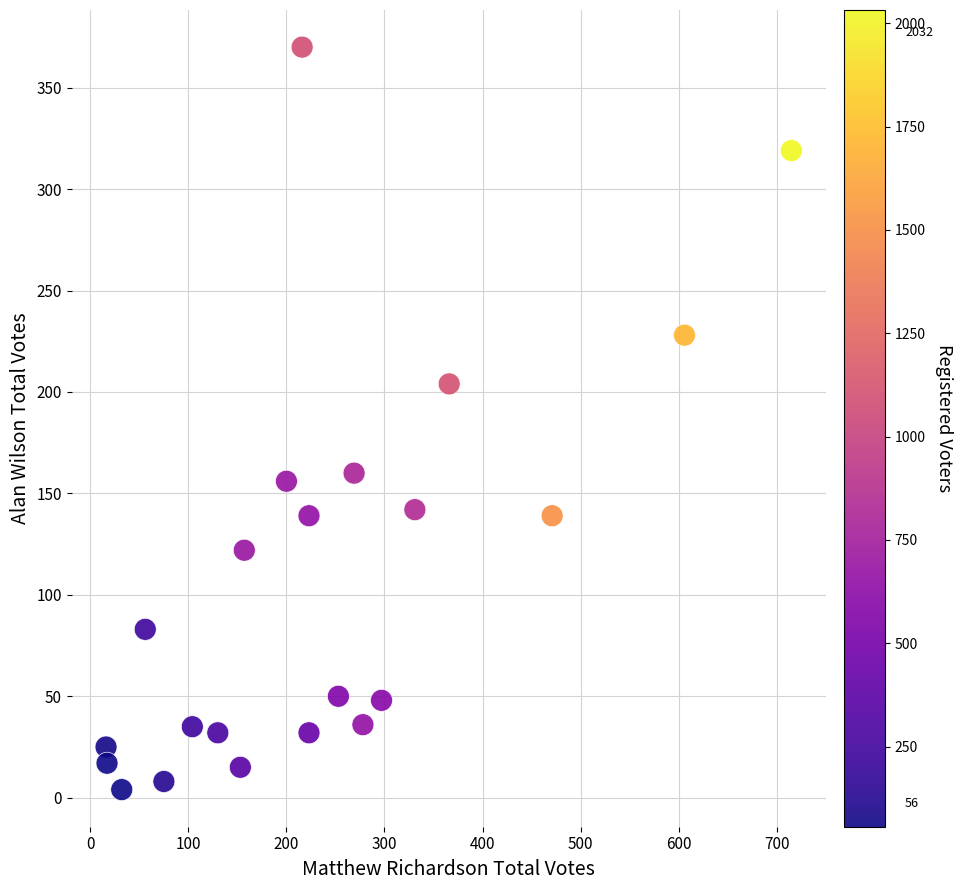

What is the range of X values (max minus min)?

699